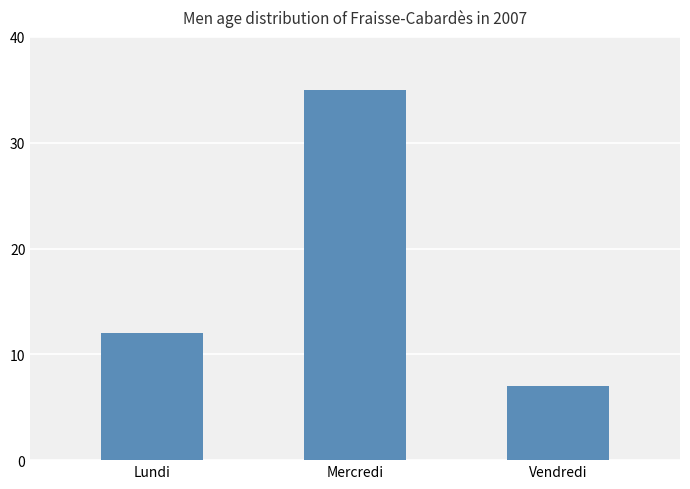

How many series are shown in this chart?

1